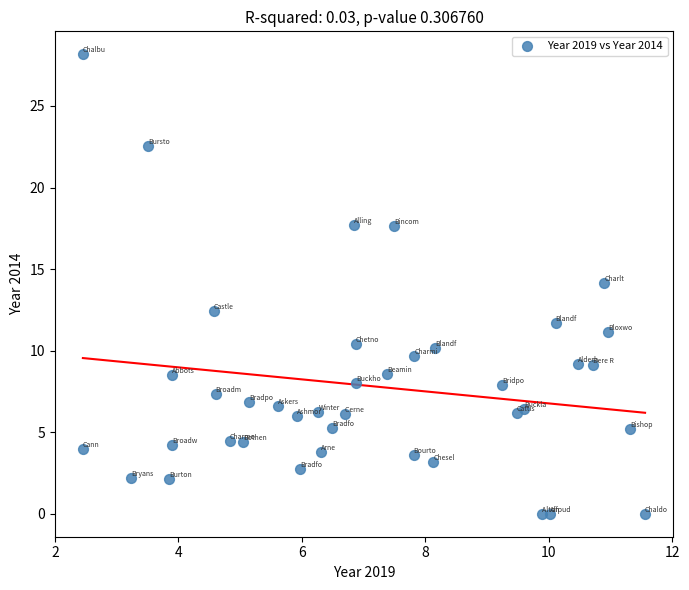

What is the range of Y values (max minus min)?

28.2